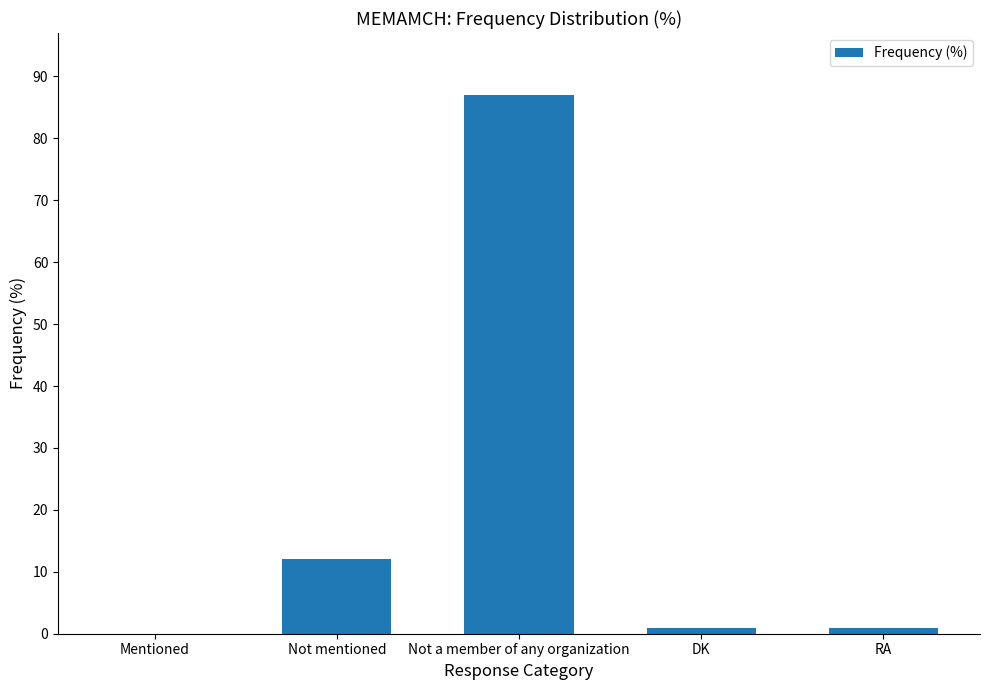

The value at DK is 1. True or false?

True